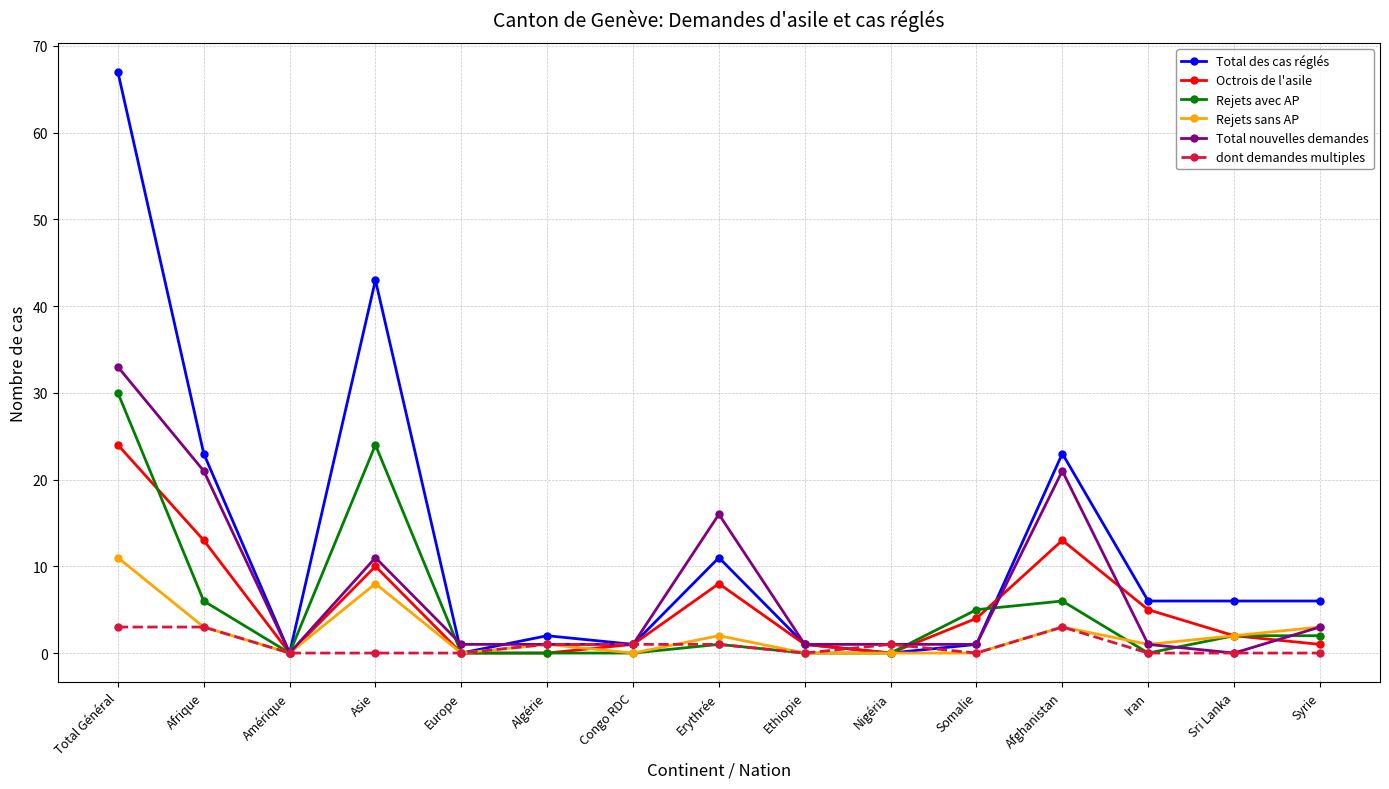

True or false: Total des cas réglés and dont demandes multiples cross at least once.

True